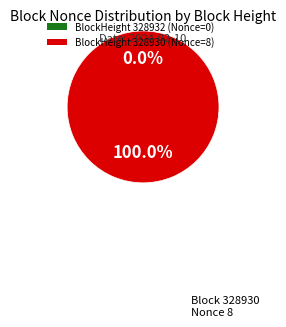

Do 328930 and 328932 together represent more than half of the pie?

Yes